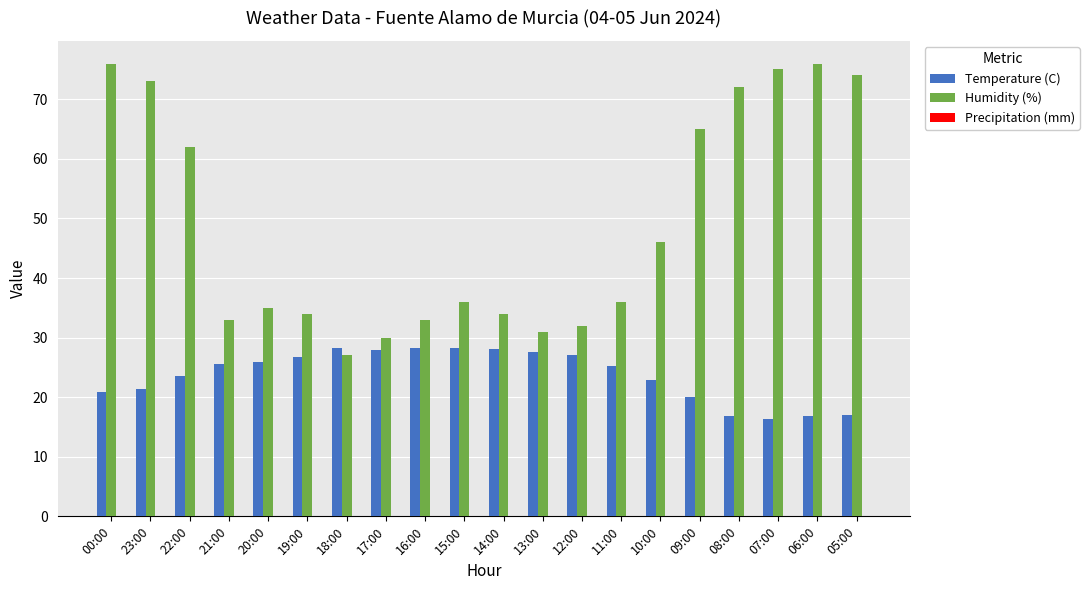

Are the bars horizontal?

No